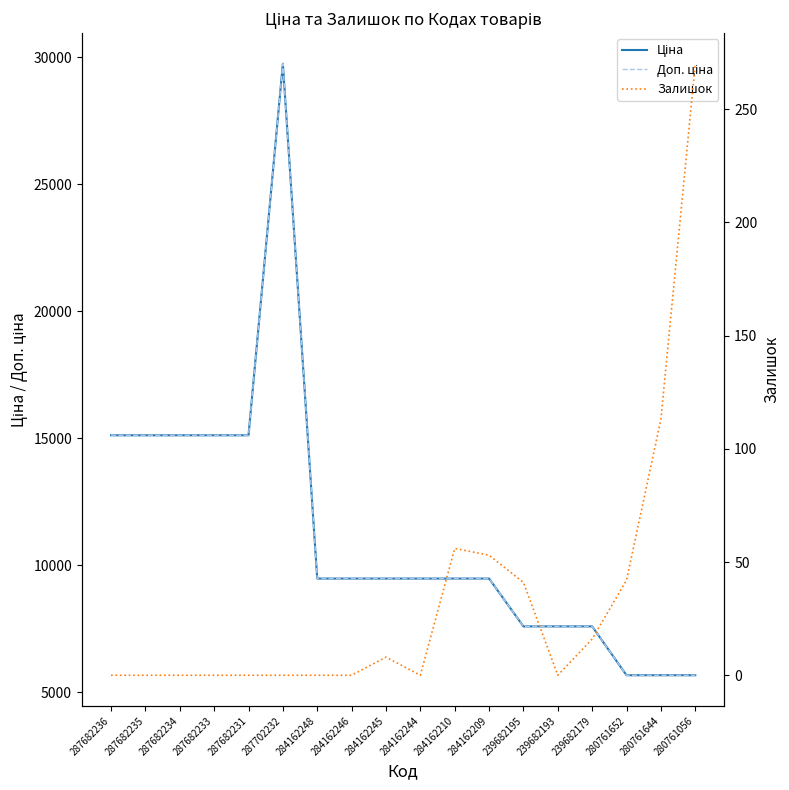

List the series in order of their peak value, highest first.

Ціна, Доп. ціна, Залишок